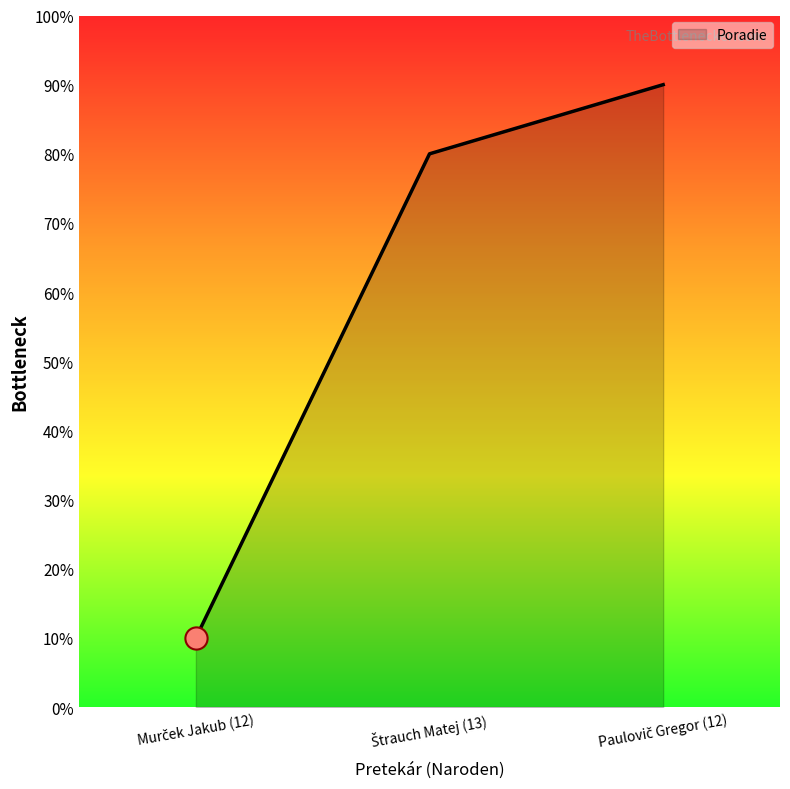

List the labels in order of value, largest first.

Paulovič Gregor (12), Štrauch Matej (13), Murček Jakub (12)